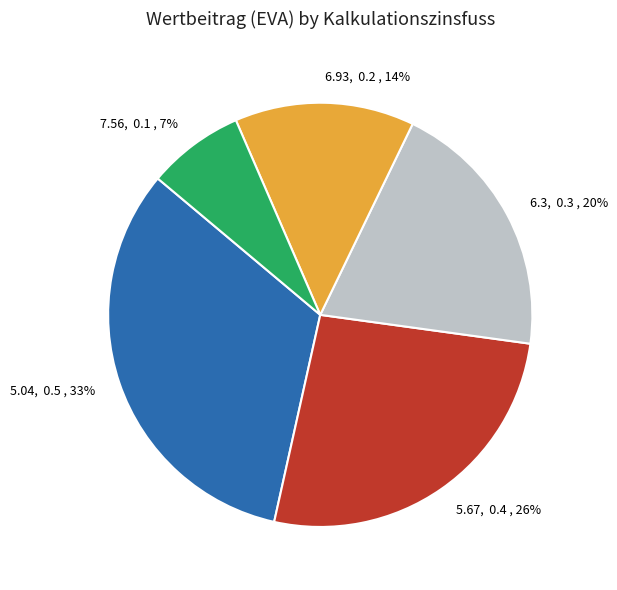

Do 5.04 and 6.3 together represent more than half of the pie?

Yes